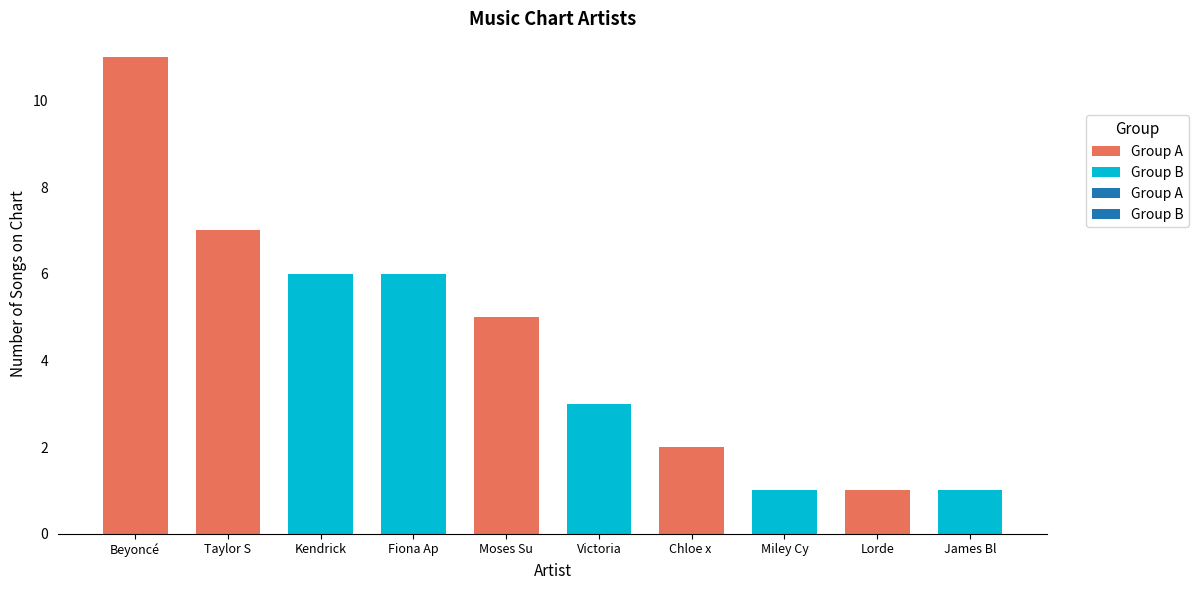

What position from the left is Beyoncé?

1